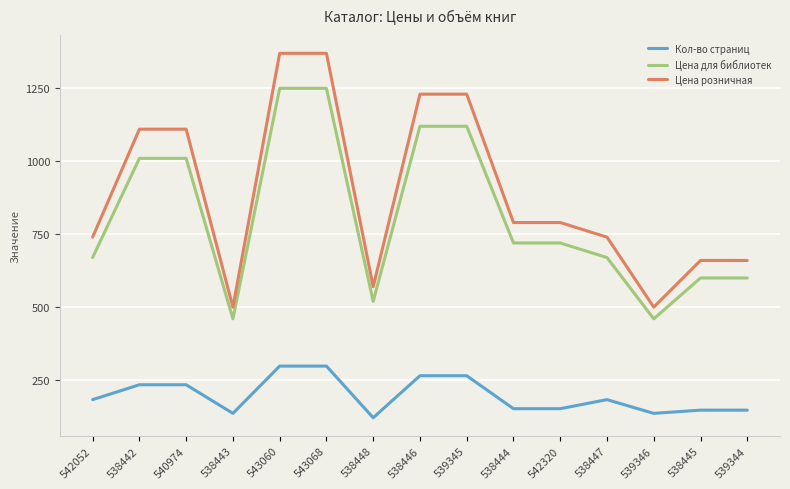

Which series has the largest total across all categories?

Цена розничная